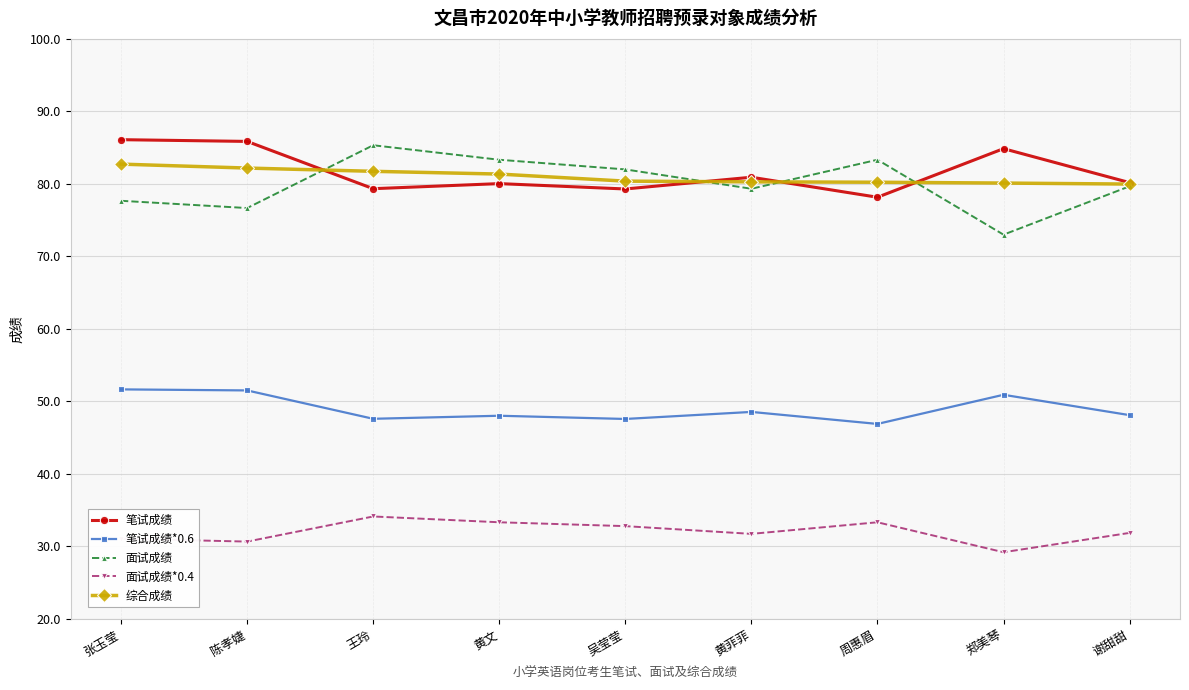

What is the minimum value for 笔试成绩?

78.2